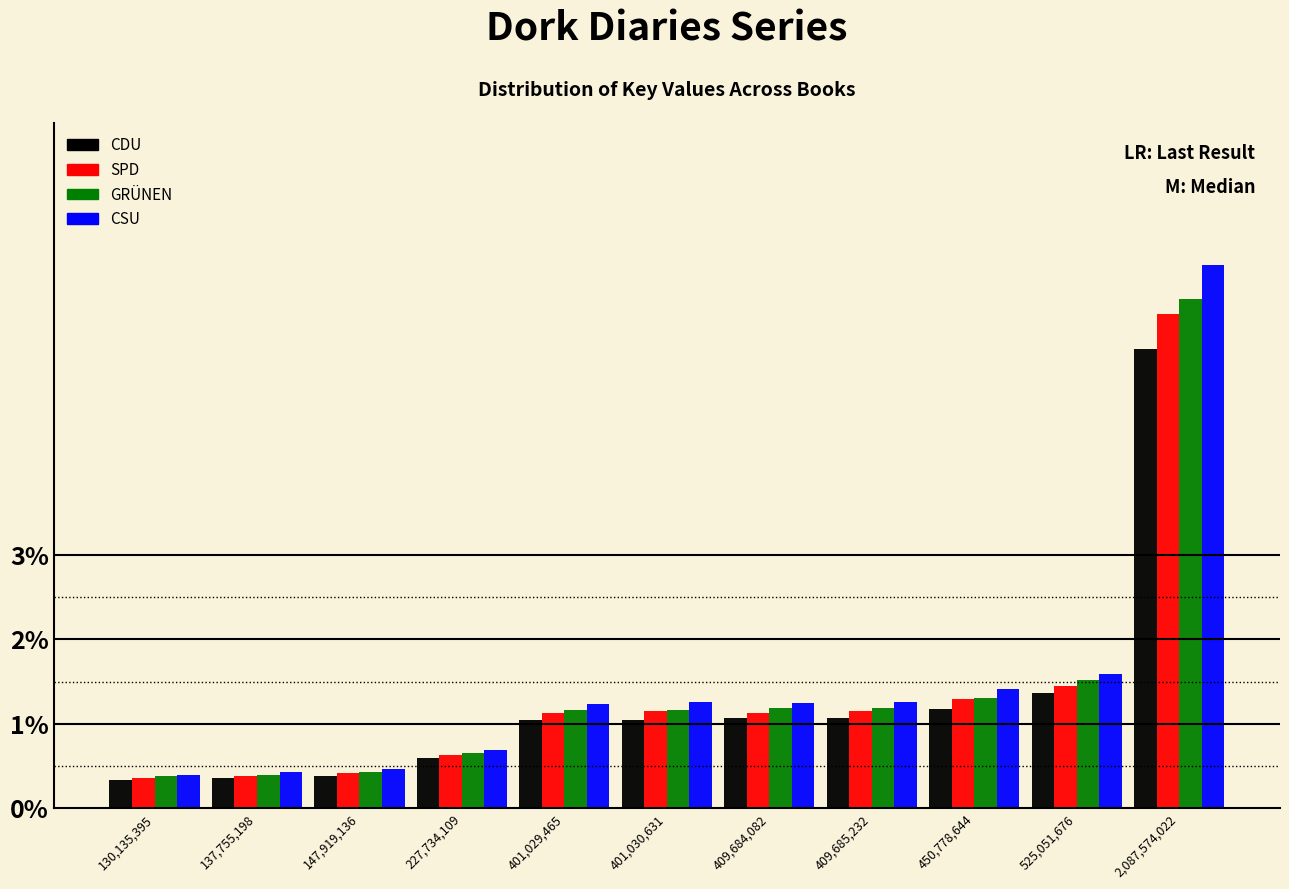

What is the sum of all CDU values?

13.9